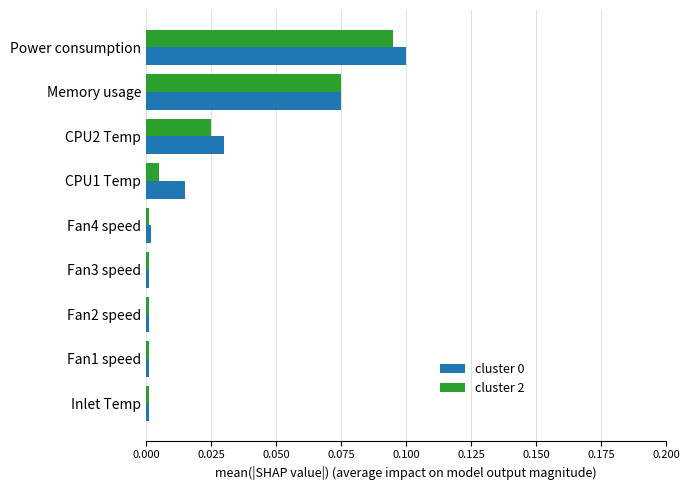

Is the value of cluster 2 at Inlet Temp greater than the value of cluster 0 at Memory usage?

No